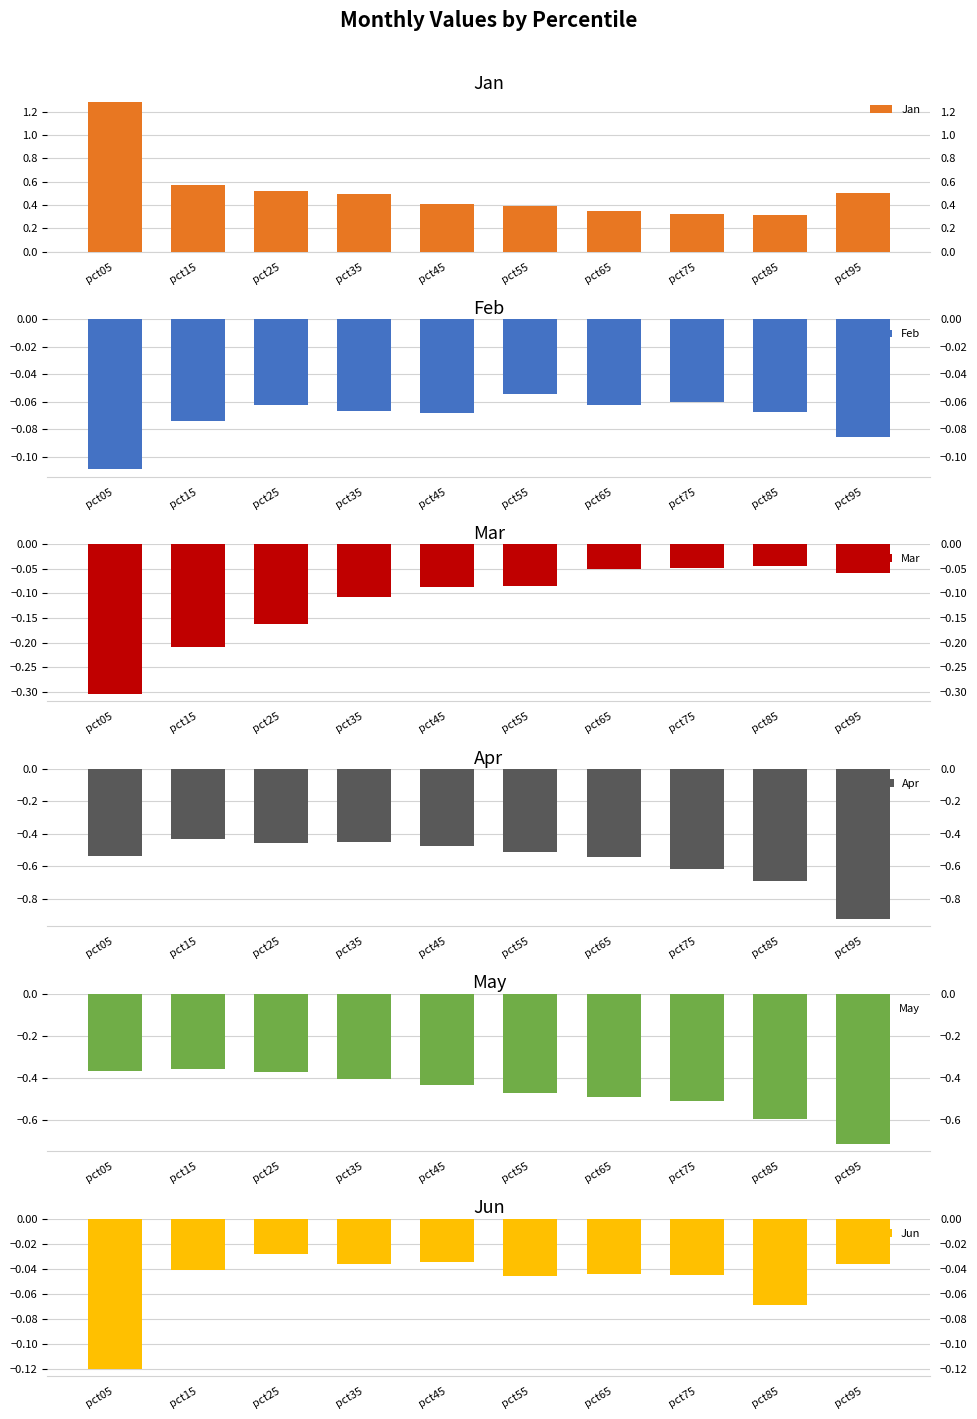

Reading right to left, list all the values displayed in this chart.

Jan: pct95=0.5	pct85=0.3	pct75=0.3	pct65=0.4	pct55=0.4	pct45=0.4	pct35=0.5	pct25=0.5	pct15=0.6	pct05=1.3
Feb: pct95=-0.1	pct85=-0.1	pct75=-0.1	pct65=-0.1	pct55=-0.1	pct45=-0.1	pct35=-0.1	pct25=-0.1	pct15=-0.1	pct05=-0.1
Mar: pct95=-0.1	pct85=-0.0	pct75=-0.0	pct65=-0.1	pct55=-0.1	pct45=-0.1	pct35=-0.1	pct25=-0.2	pct15=-0.2	pct05=-0.3
Apr: pct95=-0.9	pct85=-0.7	pct75=-0.6	pct65=-0.5	pct55=-0.5	pct45=-0.5	pct35=-0.5	pct25=-0.5	pct15=-0.4	pct05=-0.5
May: pct95=-0.7	pct85=-0.6	pct75=-0.5	pct65=-0.5	pct55=-0.5	pct45=-0.4	pct35=-0.4	pct25=-0.4	pct15=-0.4	pct05=-0.4
Jun: pct95=-0.0	pct85=-0.1	pct75=-0.0	pct65=-0.0	pct55=-0.0	pct45=-0.0	pct35=-0.0	pct25=-0.0	pct15=-0.0	pct05=-0.1